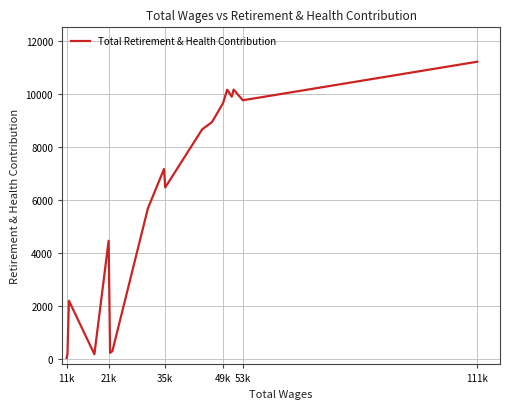

How many lines are shown in the chart?

1